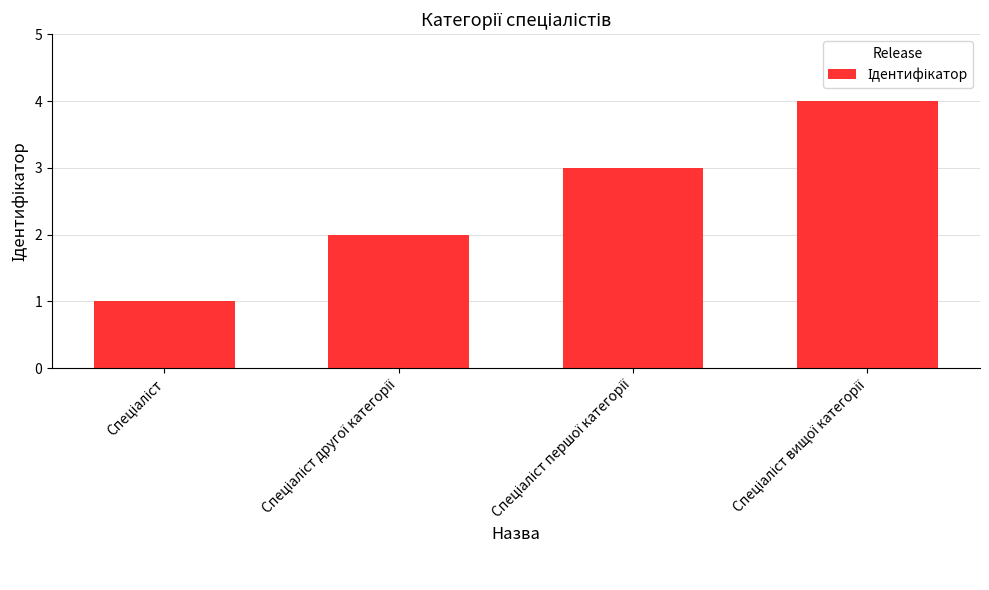

How many values are below 3?

2